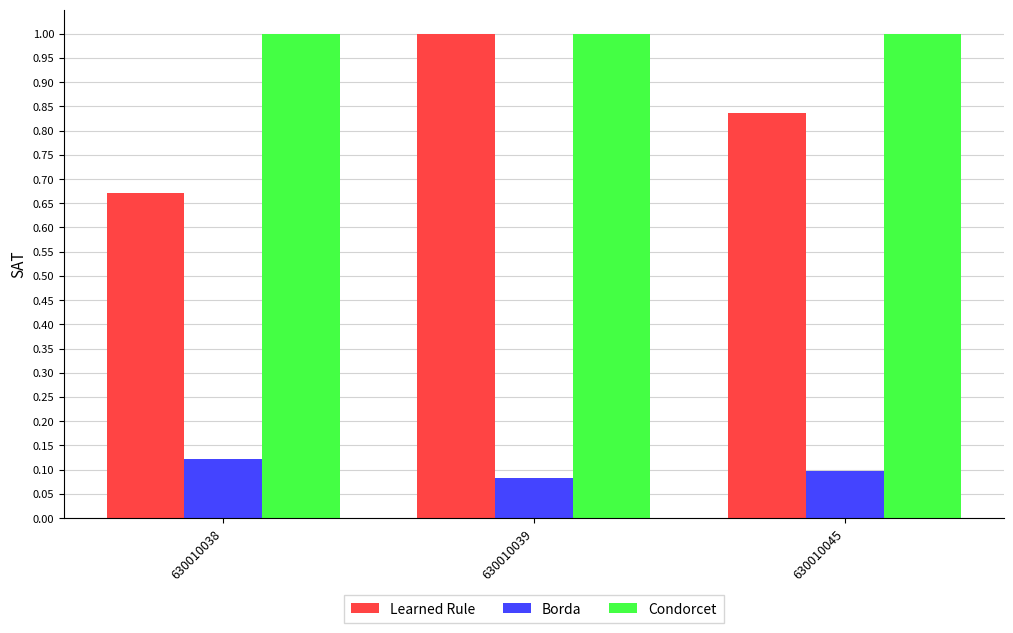

Which series has the widest spread of values?

Learned Rule